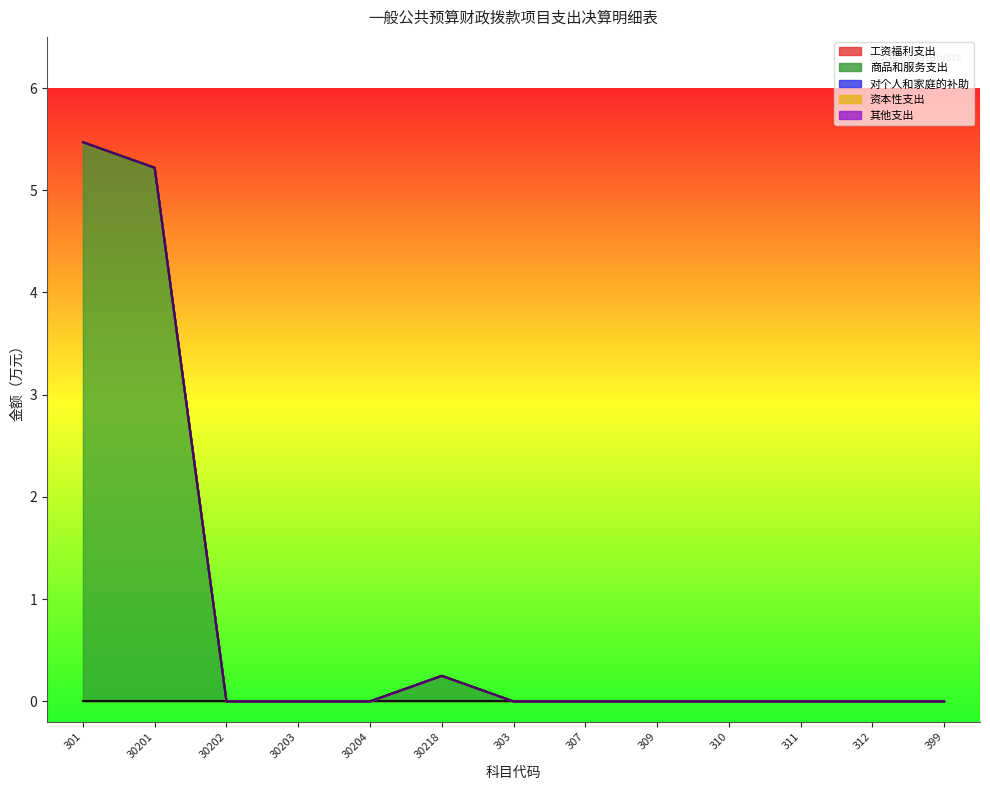

Reading right to left, transcribe all the data shown in this chart.

工资福利支出: 399=0.0	312=0.0	311=0.0	310=0.0	309=0.0	307=0.0	303=0.0	30218=0.0	30204=0.0	30203=0.0	30202=0.0	30201=0.0	301=0.0
商品和服务支出: 399=0.0	312=0.0	311=0.0	310=0.0	309=0.0	307=0.0	303=0.0	30218=0.2	30204=0.0	30203=0.0	30202=0.0	30201=5.2	301=5.5
对个人和家庭的补助: 399=0.0	312=0.0	311=0.0	310=0.0	309=0.0	307=0.0	303=0.0	30218=0.0	30204=0.0	30203=0.0	30202=0.0	30201=0.0	301=0.0
资本性支出: 399=0.0	312=0.0	311=0.0	310=0.0	309=0.0	307=0.0	303=0.0	30218=0.0	30204=0.0	30203=0.0	30202=0.0	30201=0.0	301=0.0
其他支出: 399=0.0	312=0.0	311=0.0	310=0.0	309=0.0	307=0.0	303=0.0	30218=0.0	30204=0.0	30203=0.0	30202=0.0	30201=0.0	301=0.0